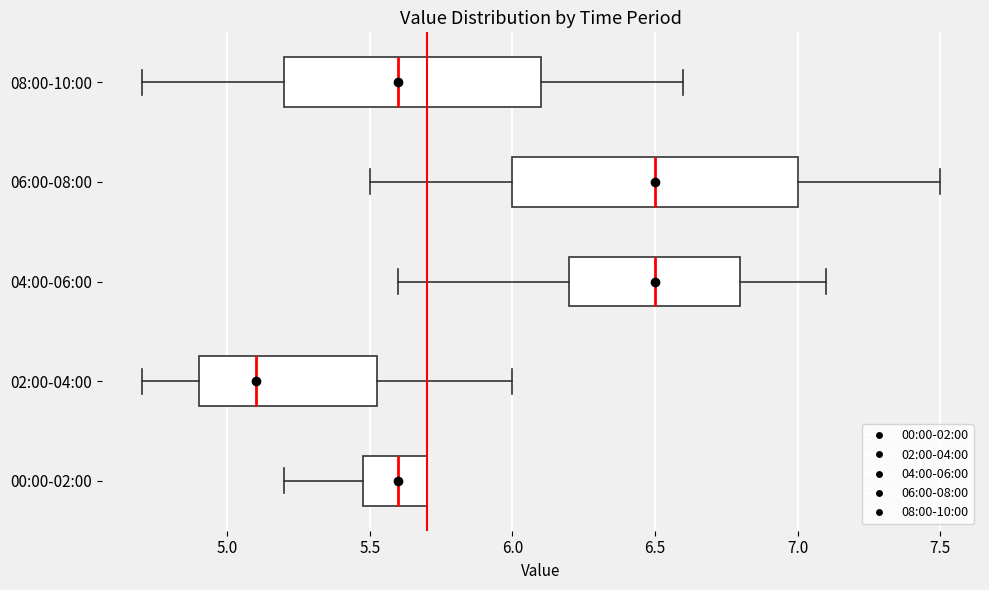

Which box's median line is the furthest to the left?

02:00-04:00